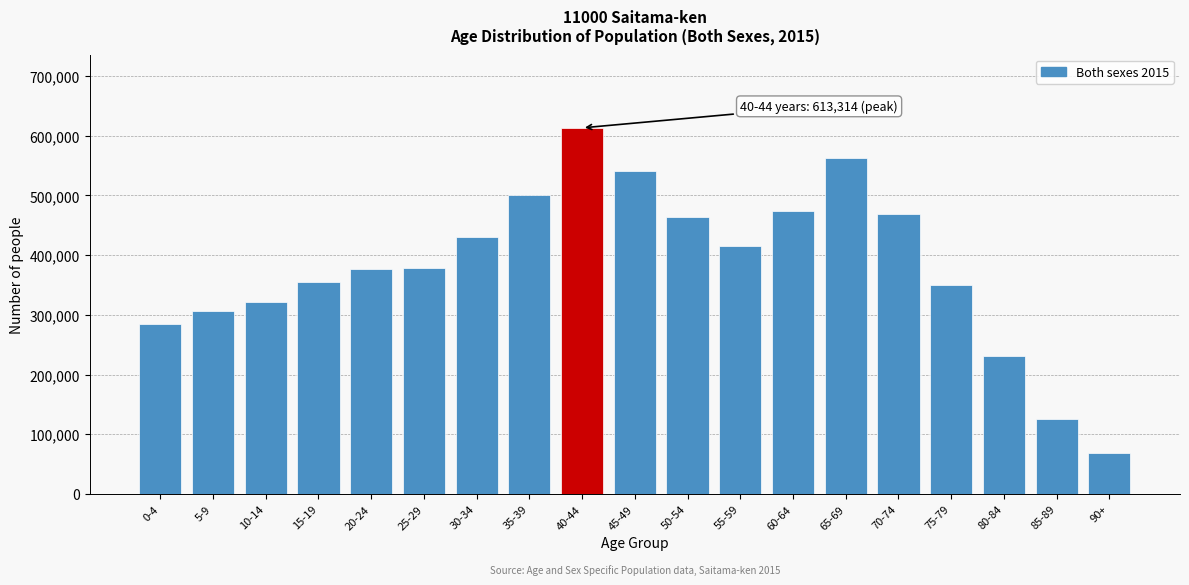

What is the change in value from 5-9 to 85-89?

-182066